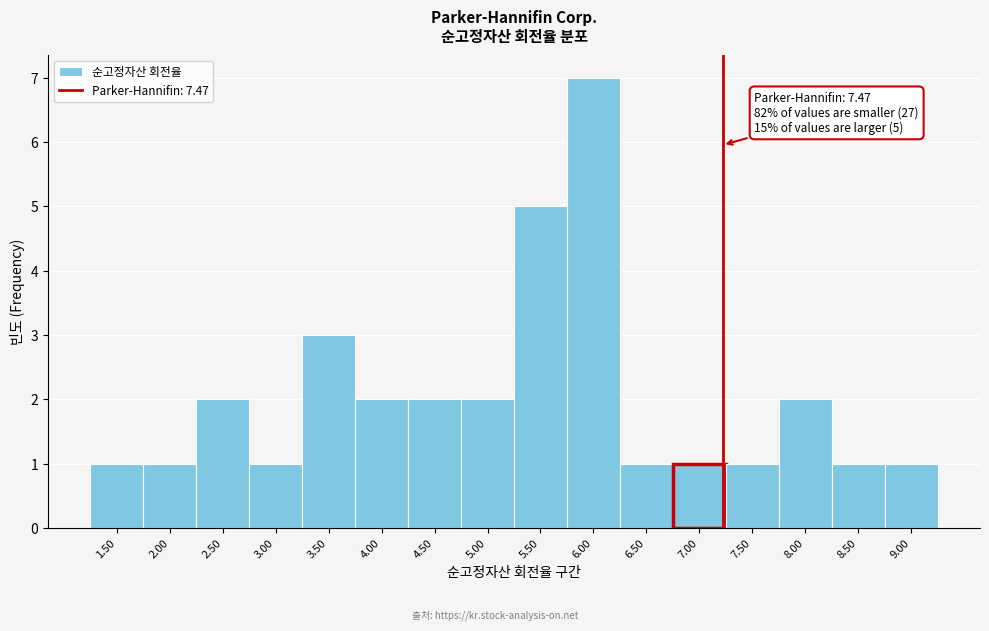

Reading right to left, what are all the values shown in this chart?

9.00=1	8.50=1	8.00=2	7.50=1	7.00=1	6.50=1	6.00=7	5.50=5	5.00=2	4.50=2	4.00=2	3.50=3	3.00=1	2.50=2	2.00=1	1.50=1